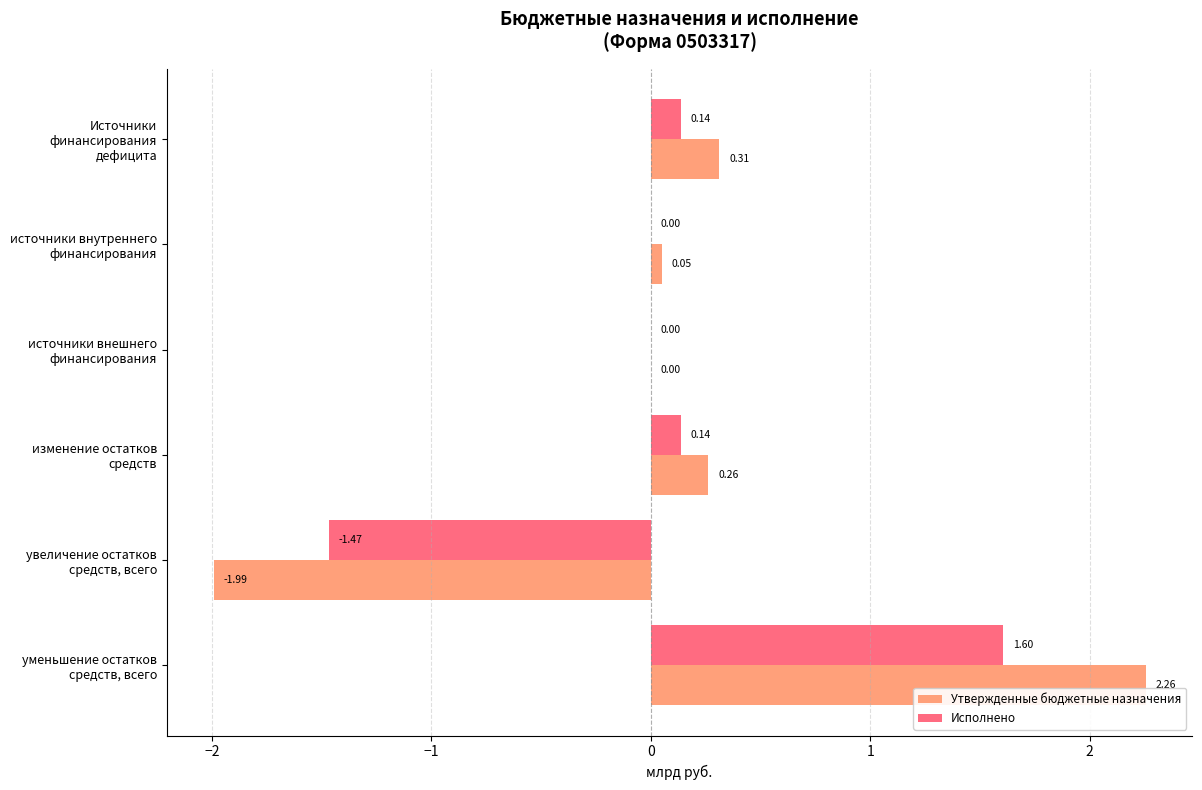

At which category is the sum across all series the highest?

уменьшение остатков средств, всего